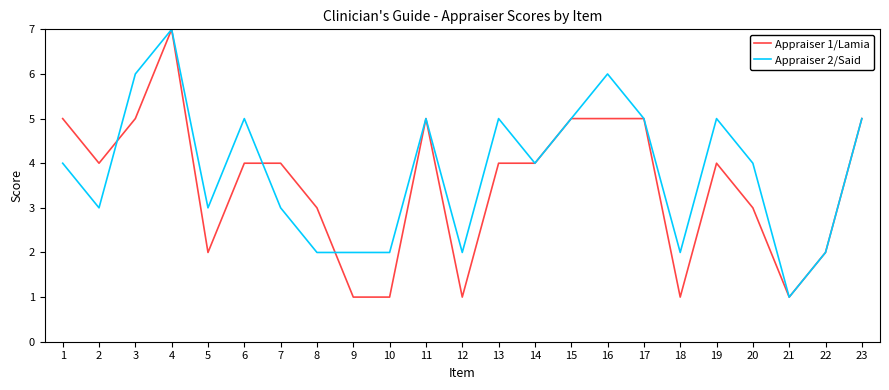

At which category does Appraiser 2/Said reach its first local valley?

2